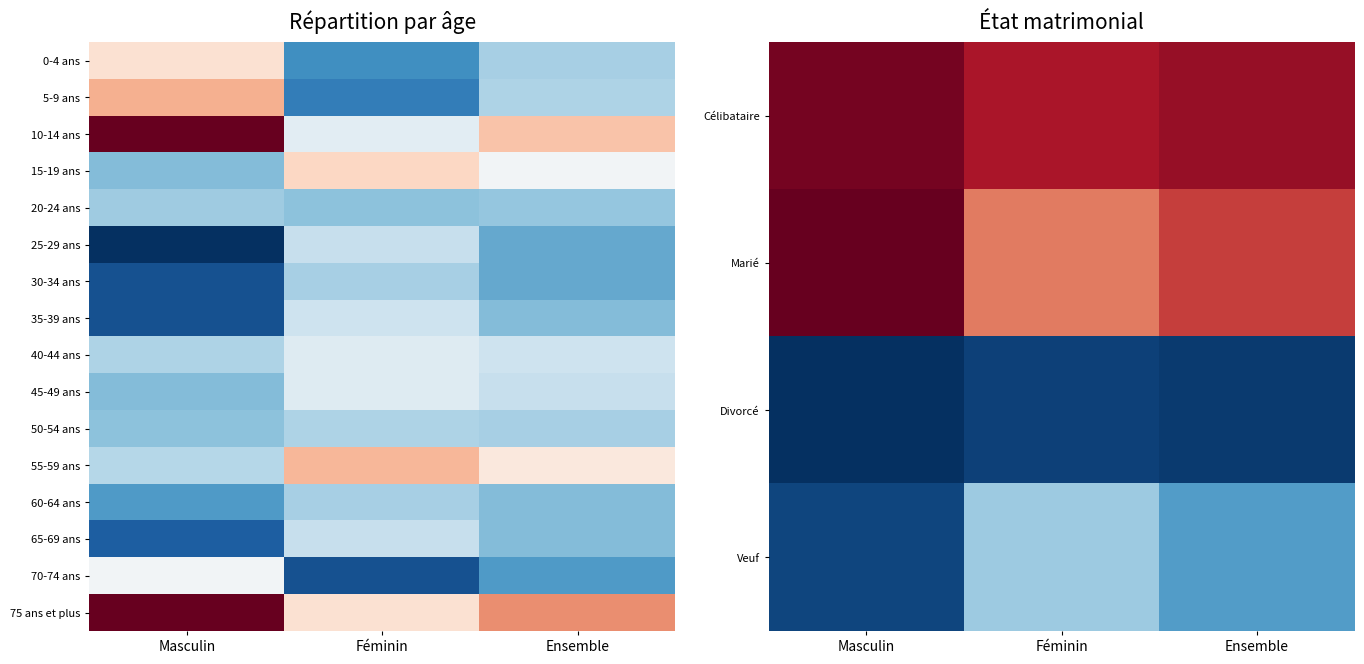

What is the maximum value shown in the chart?

49.3